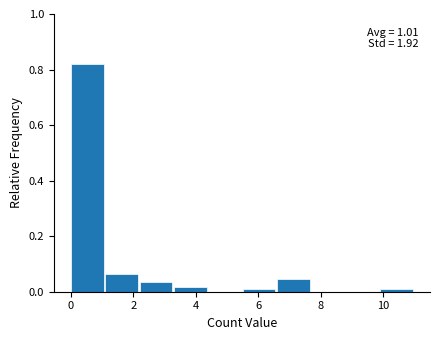

Over which range of the x-axis is the bar tallest?

0.0 to 1.1